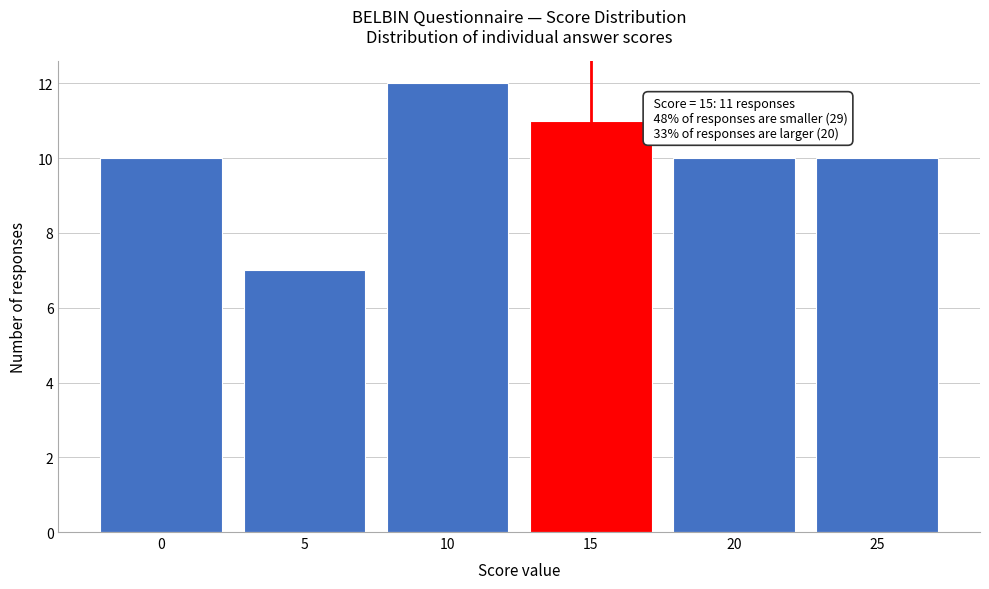

Over which range of the x-axis is the bar tallest?

7.5 to 12.5